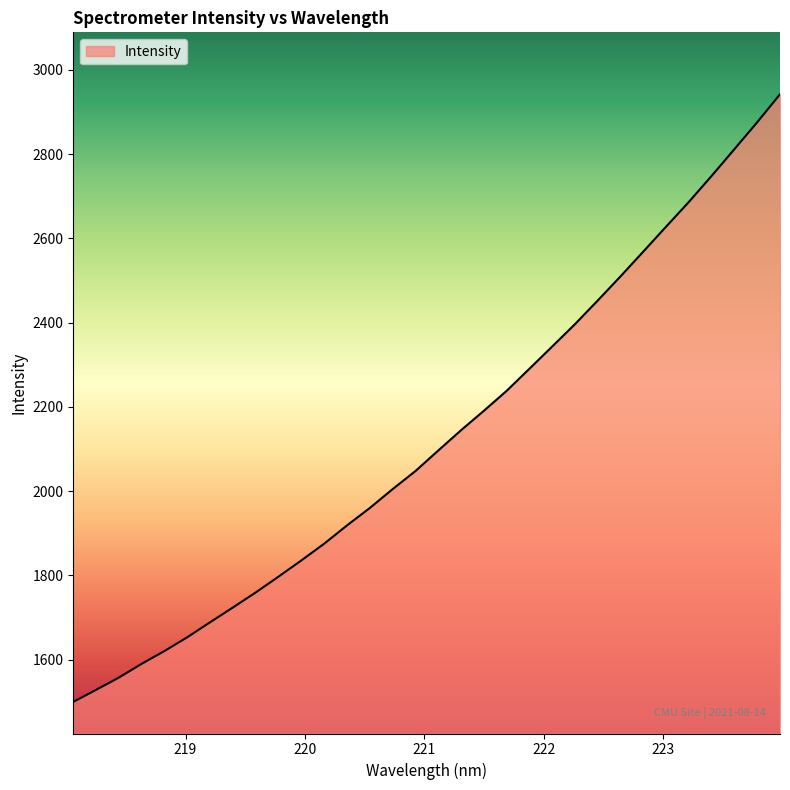

What is the smallest value displayed?

1499.6